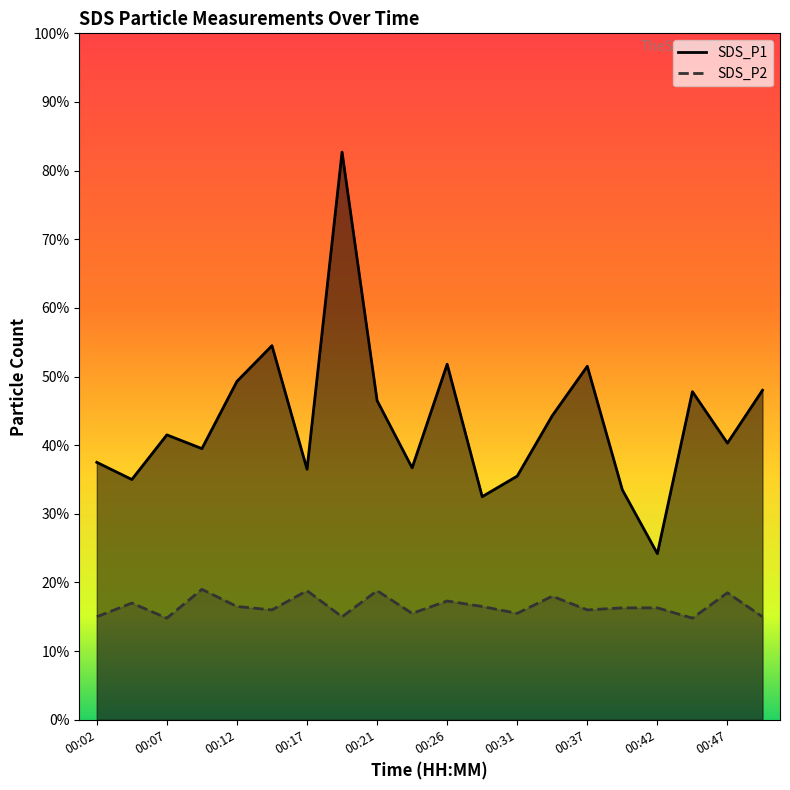

What are all the series names shown in the legend?

SDS_P1, SDS_P2